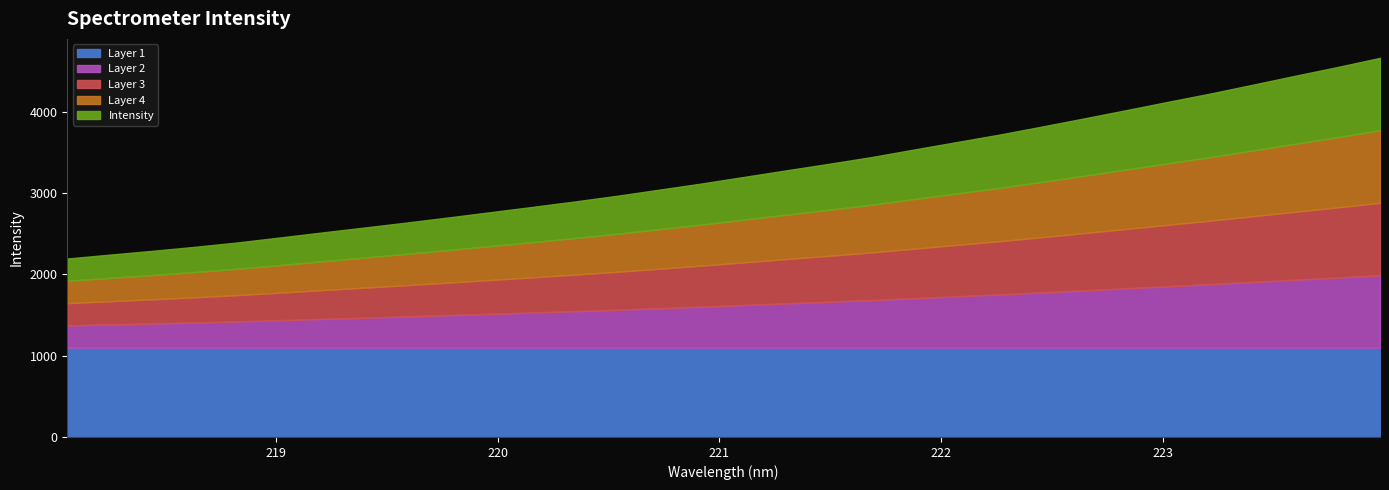

Which label corresponds to the smallest value in the chart?

218.0596